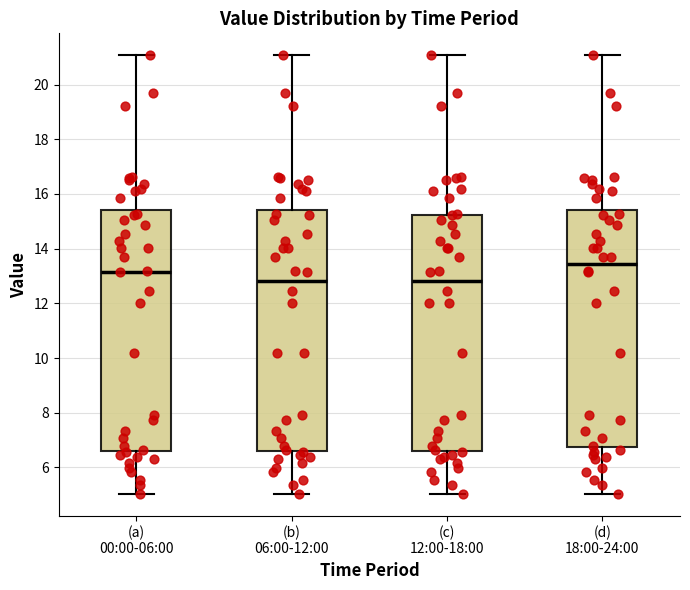

Reading left to right, transcribe this box plot: for each box, give where its median line is, the range the box spans, and where its two whiskers end, as read against the y-axis. The values are not printed on the chart, so give them approximately, as read against the axis.

(a) 00:00-06:00: median 13.2, box 6.6 to 15.4, whiskers 5.0 to 21.0
(b) 06:00-12:00: median 12.8, box 6.6 to 15.4, whiskers 5.0 to 21.0
(c) 12:00-18:00: median 12.8, box 6.6 to 15.2, whiskers 5.0 to 21.0
(d) 18:00-24:00: median 13.4, box 6.8 to 15.4, whiskers 5.0 to 21.0